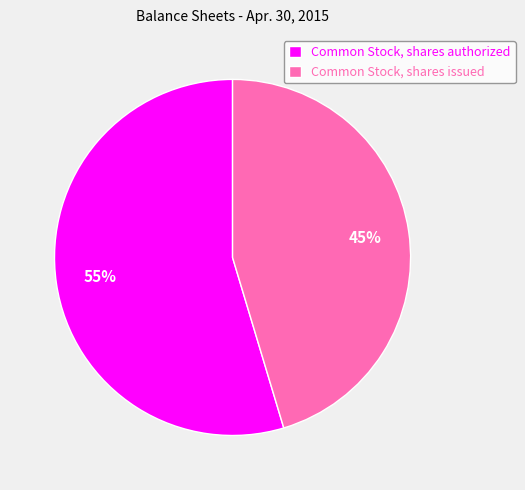

Which slice represents more than half of the pie?

Common Stock, shares authorized